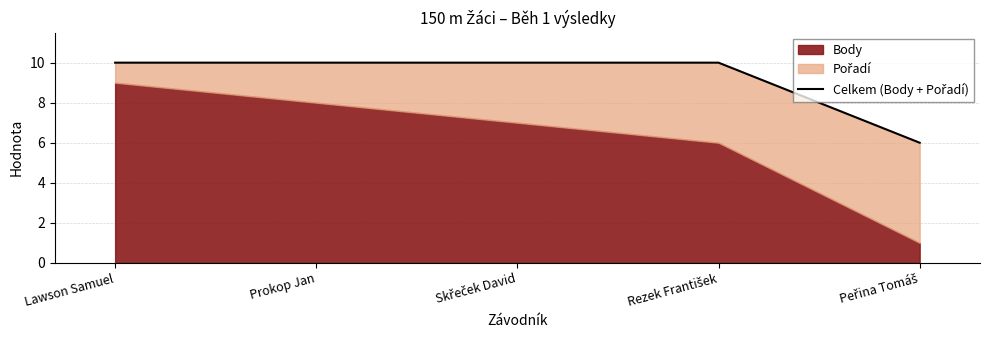

List the labels in order of value, smallest first.

Peřina Tomáš, Lawson Samuel, Prokop Jan, Skřeček David, Rezek František